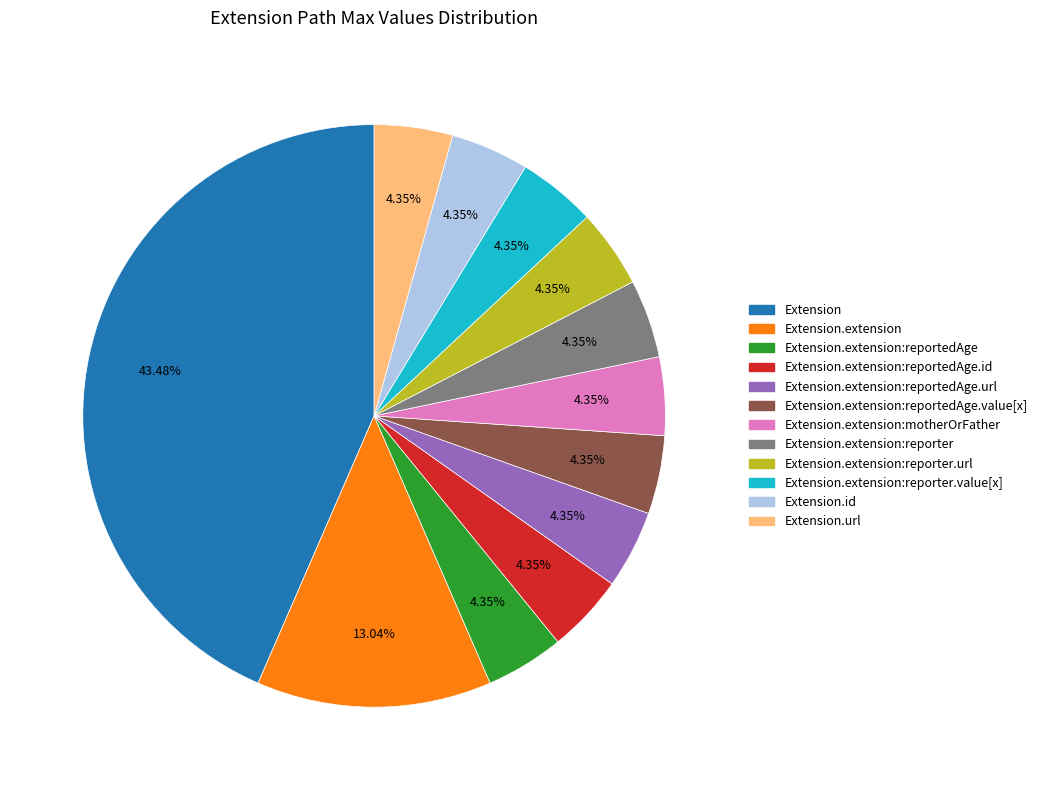

Is there any slice that represents more than half of the pie?

No